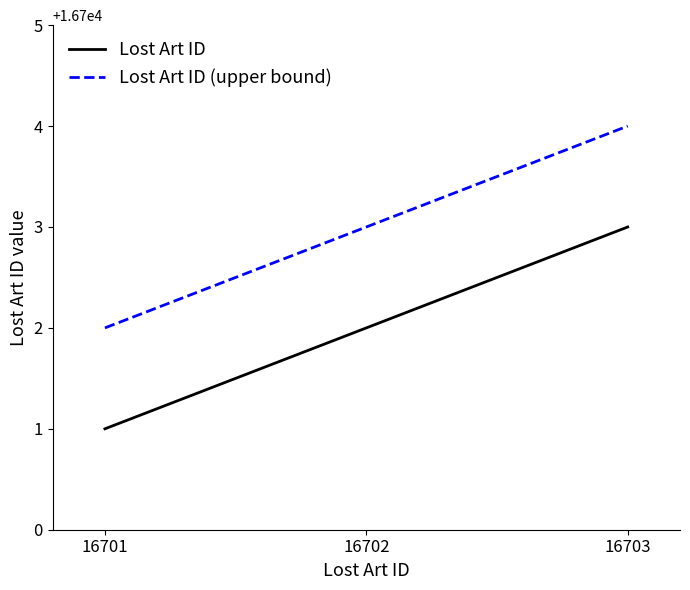

What is the spread (max minus min) of values at 16702?

1